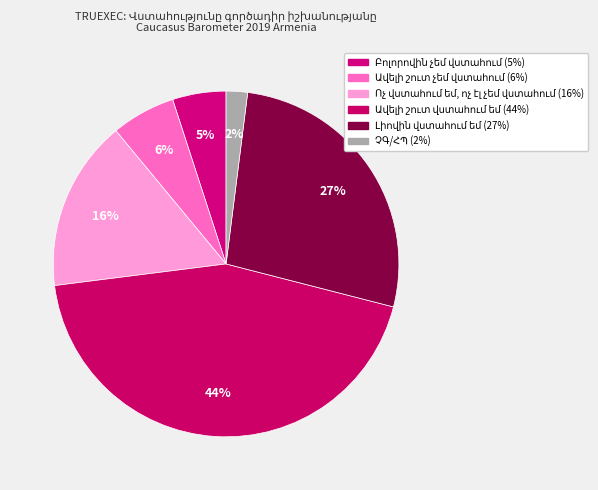

Is it true that Ավելի շուտ վստահում եմ is 44% of the pie?

True